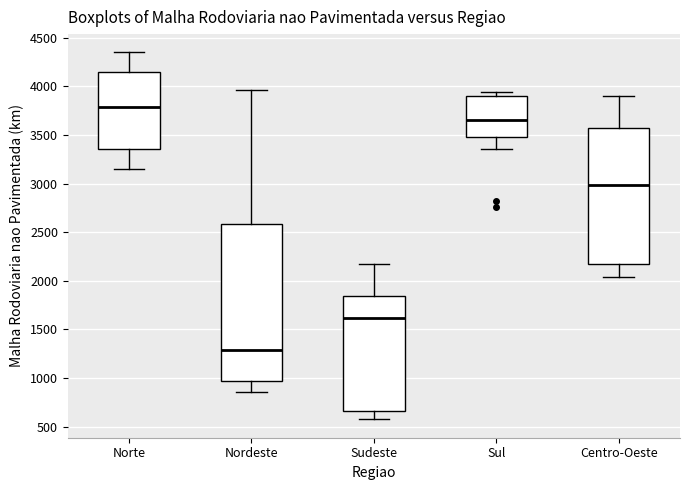

Which box is the tallest, from its lower edge to its upper edge?

Nordeste